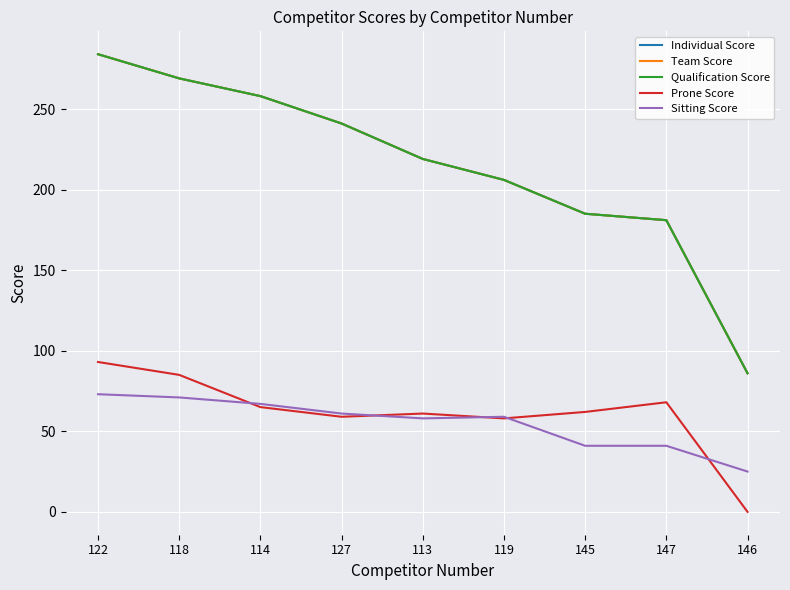

How many interior local peaks does the Prone Score series have?

2